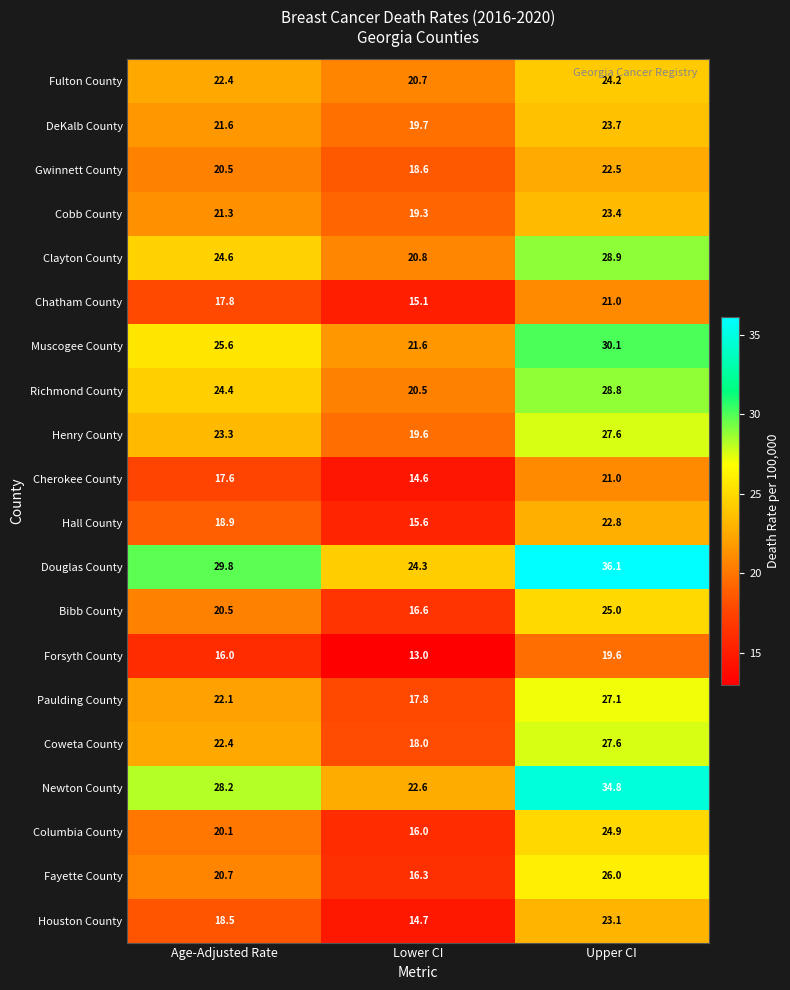

The Forsyth County series shows 27.4 at Age-Adjusted Rate. True or false?

False